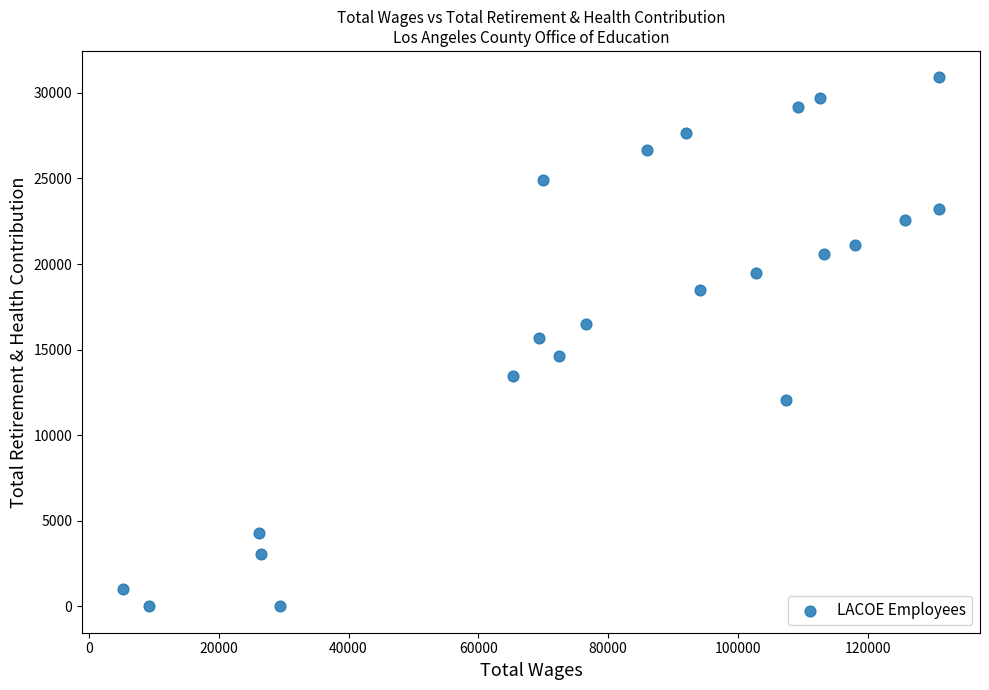

What is the range of Y values (max minus min)?

30905